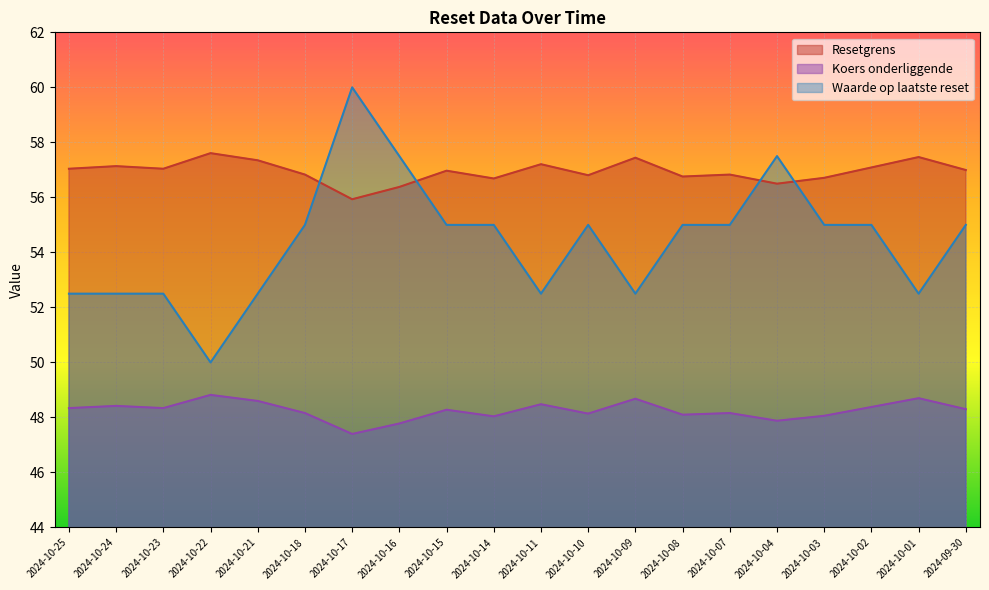

Is the value of Resetgrens at 2024-10-21 greater than the value of Koers onderliggende at 2024-10-09?

Yes